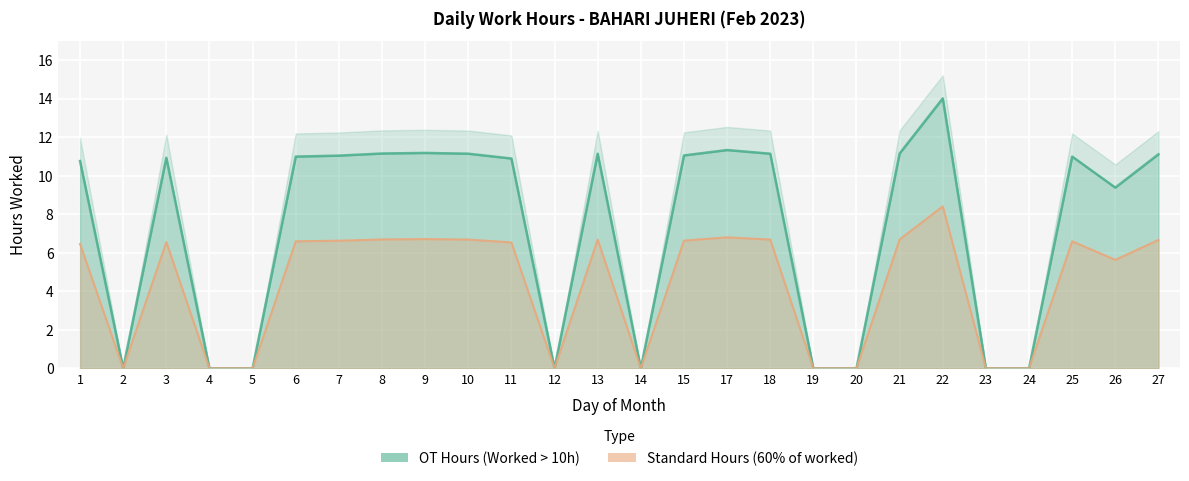

Reading right to left, extract all data points from this chart.

27=11.1	26=9.4	25=11.0	24=0.0	23=0.0	22=14.0	21=11.2	20=0.0	19=0.0	18=11.1	17=11.3	15=11.1	14=0.0	13=11.1	12=0.0	11=10.9	10=11.1	9=11.2	8=11.2	7=11.0	6=11.0	5=0.0	4=0.0	3=10.9	2=0.0	1=10.8